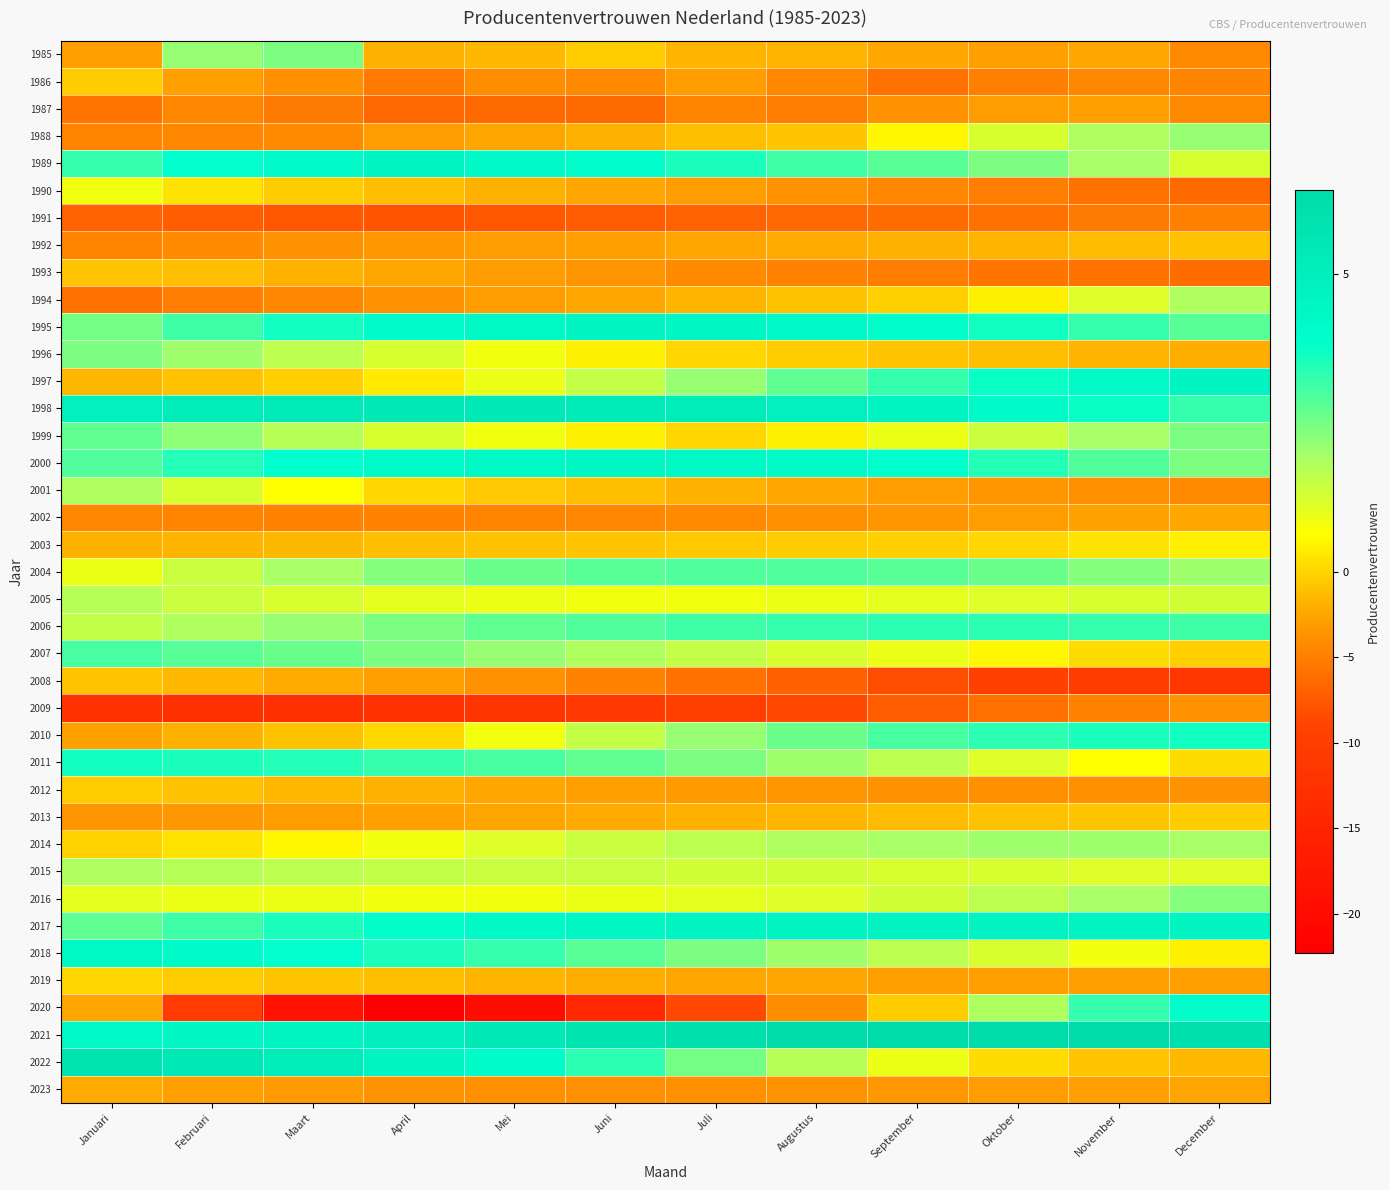

Which label corresponds to the smallest value in the chart?

April